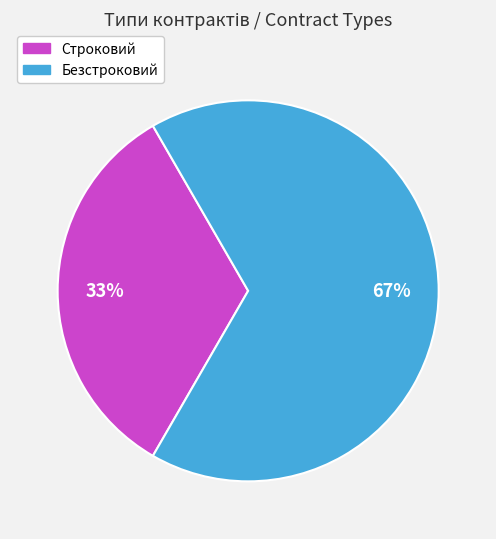

To the nearest percent, what is the average slice percentage?

50%